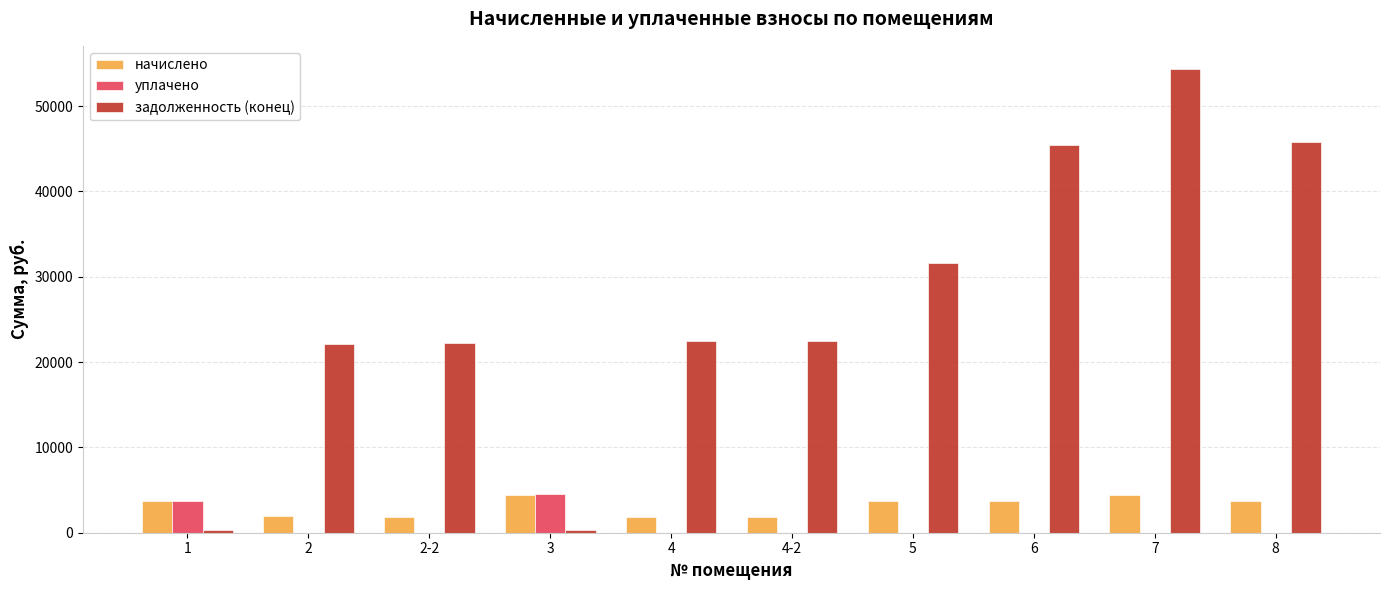

What are all the series names shown in the legend?

начислено, уплачено, задолженность (конец)